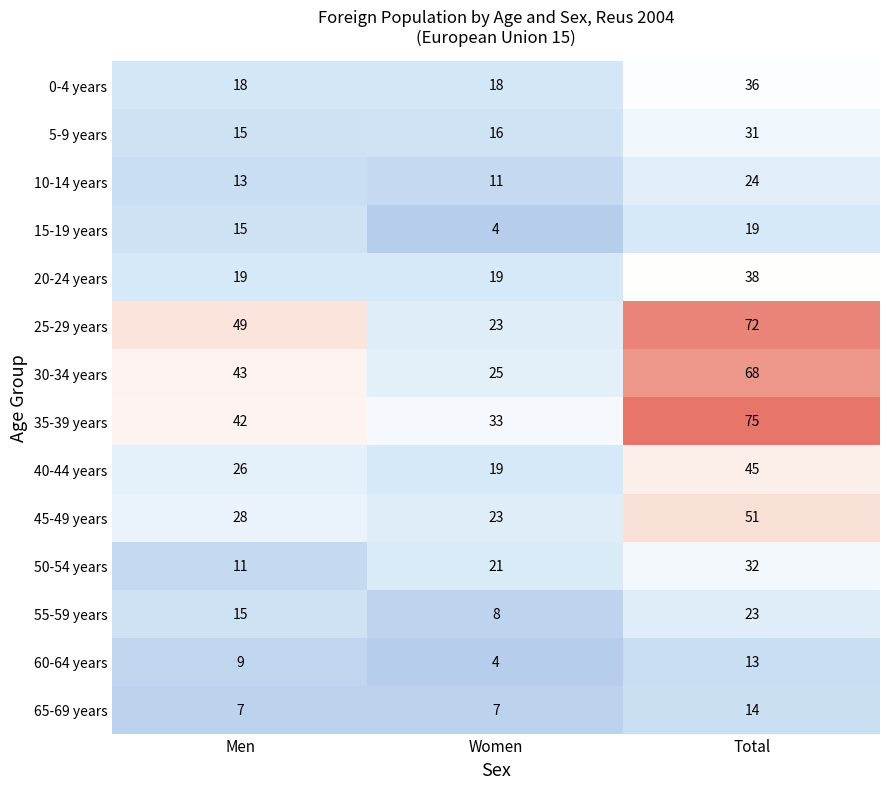

True or false: 30-34 years has a value of 65 at Men.

False